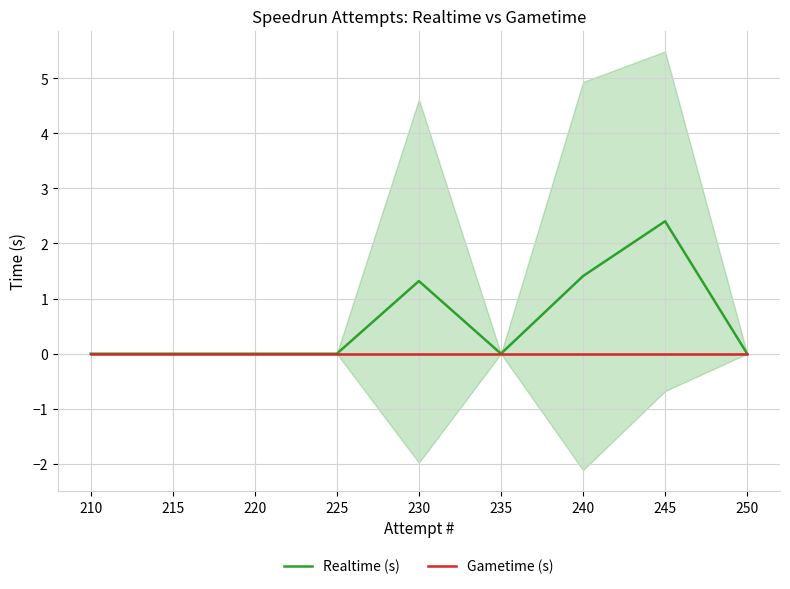

Reading left to right, list all the values displayed in this chart.

Realtime (s): 0.0	0.0	0.0	0.0	1.3	0.0	1.4	2.4	0.0
Gametime (s): 0.0	0.0	0.0	0.0	0.0	0.0	0.0	0.0	0.0